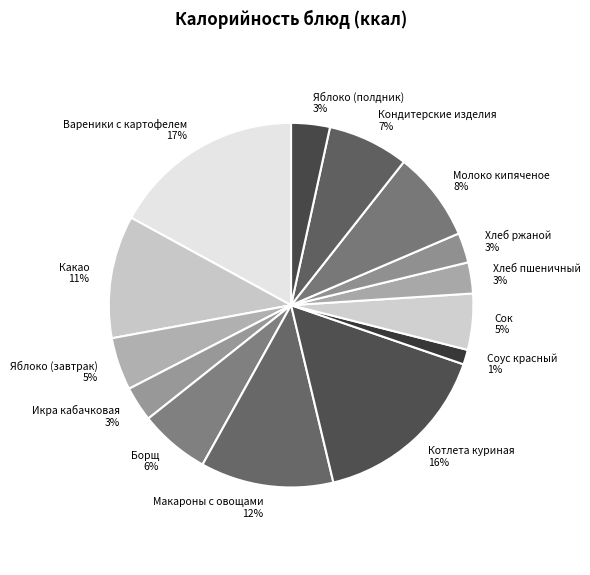

Is the sum of Борщ and Макароны с овощами greater than half?

No